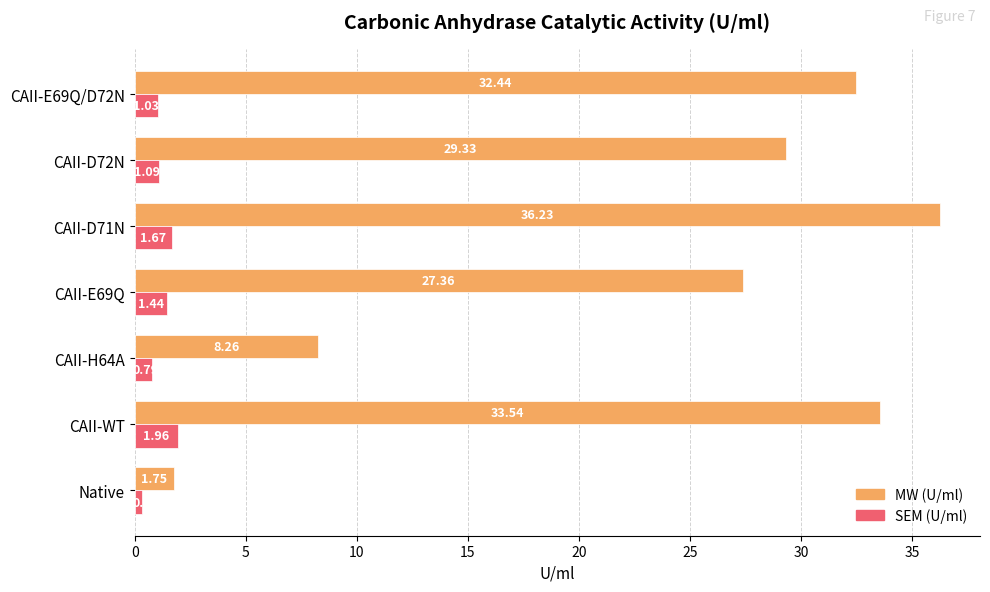

What is the total value across all series at CAII-E69Q?

28.8